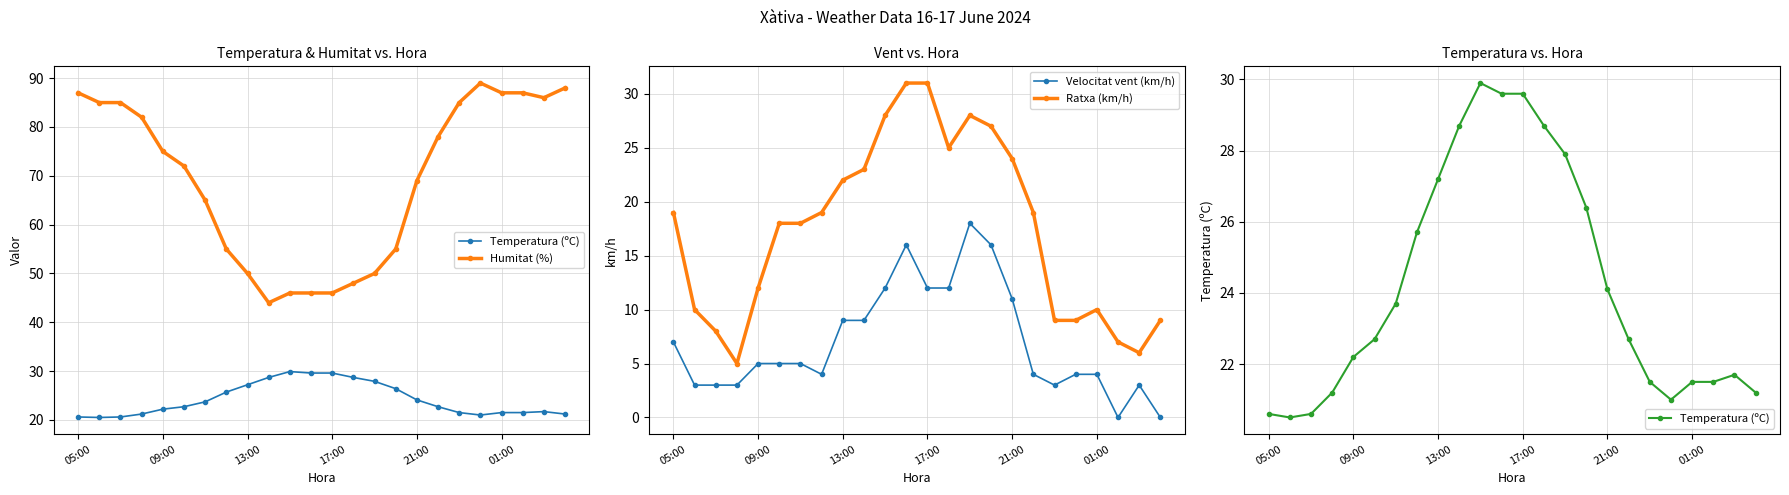

At which category is the sum across all series the highest?

05:00